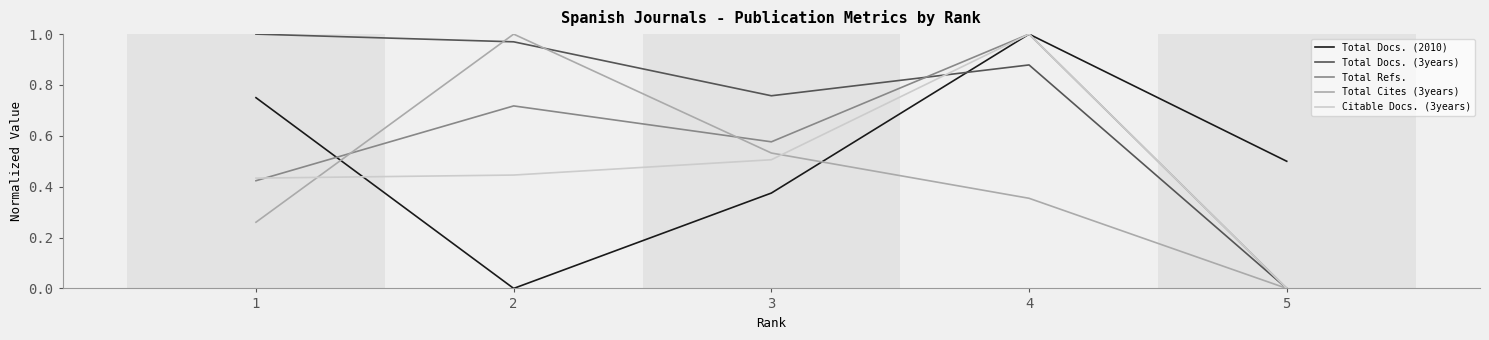

Which series changed the most between 2 and 3?

Total Cites (3years)